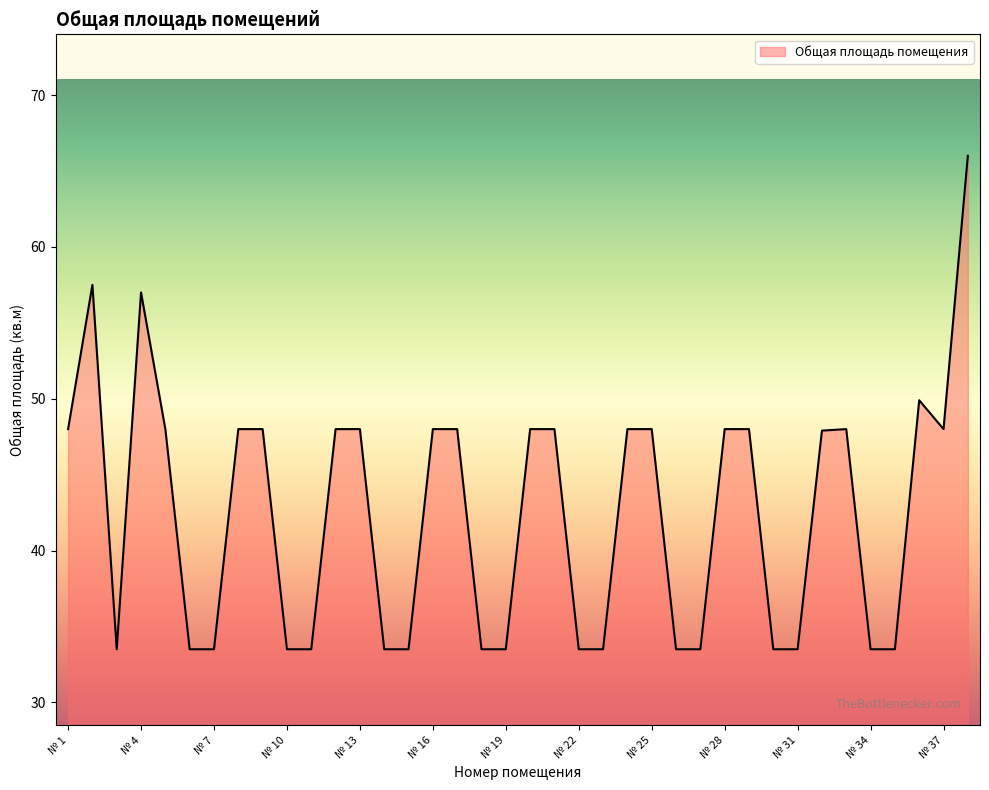

What is the smallest value displayed?

33.5